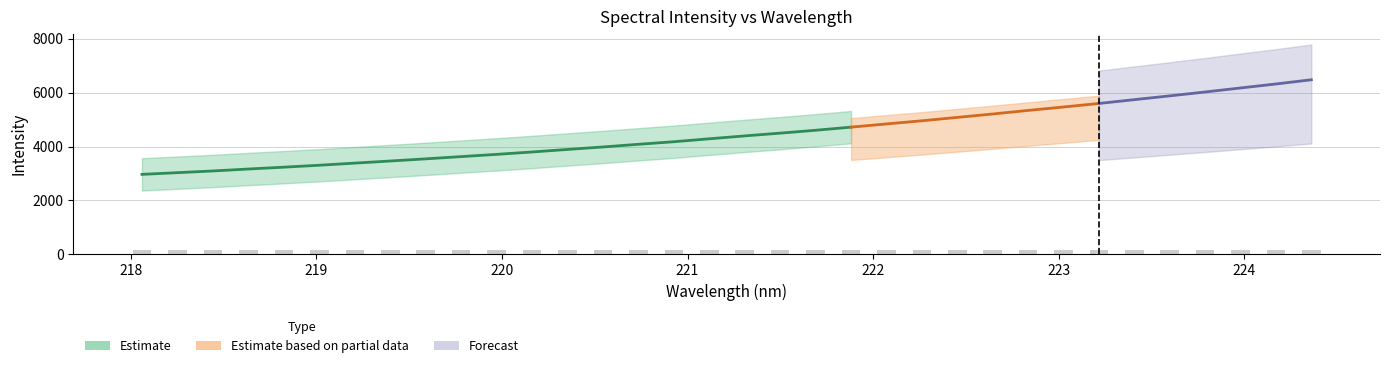

What is the value of the 18th bar from the left?

4395.5